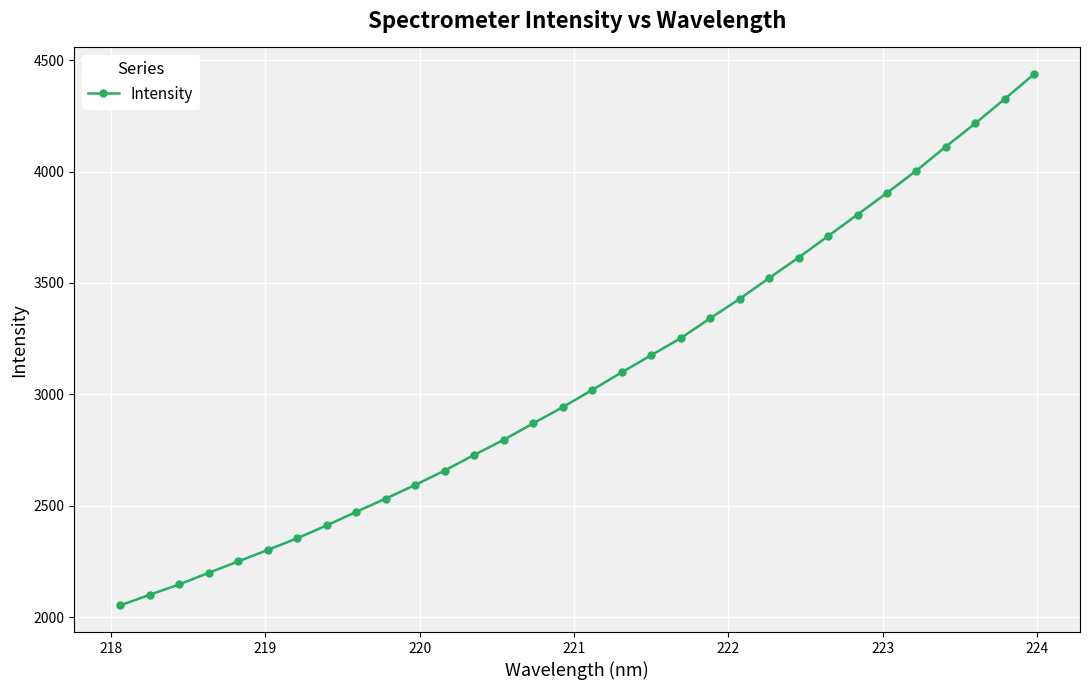

What is the smallest value displayed?

2053.0